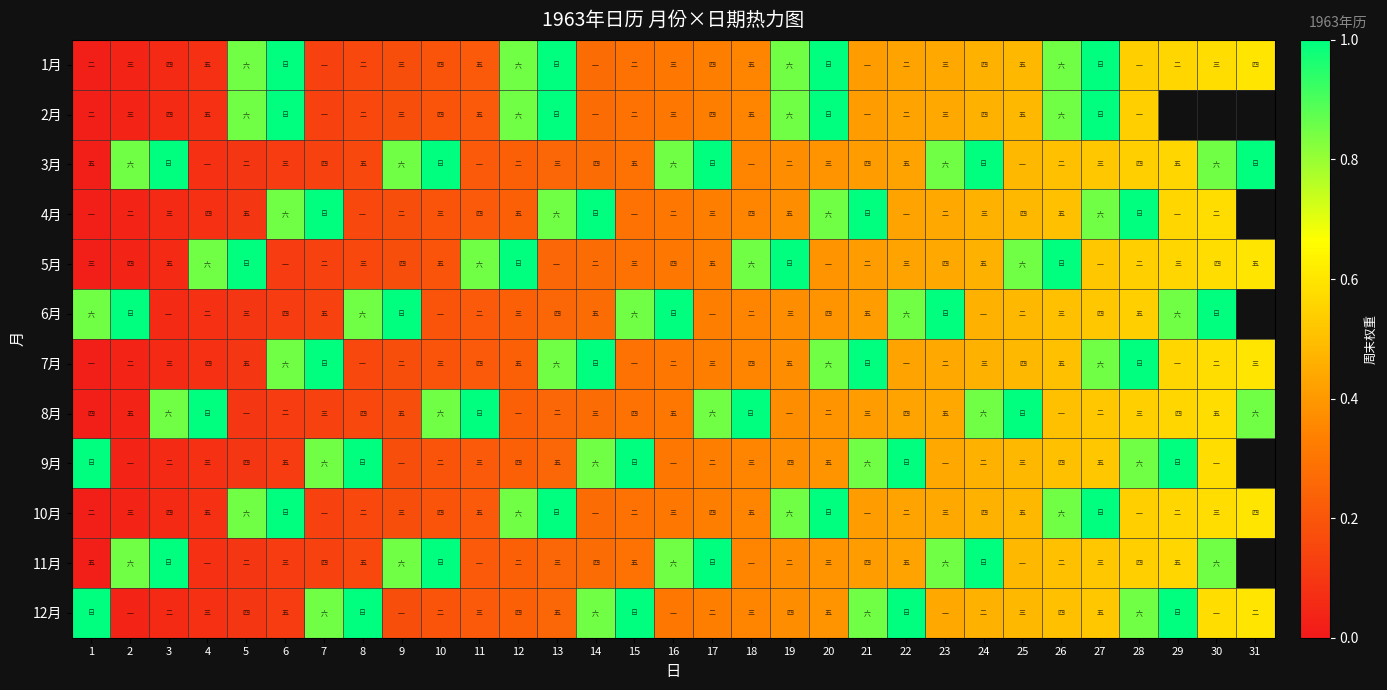

At how many categories does at least one series exceed 0?

31